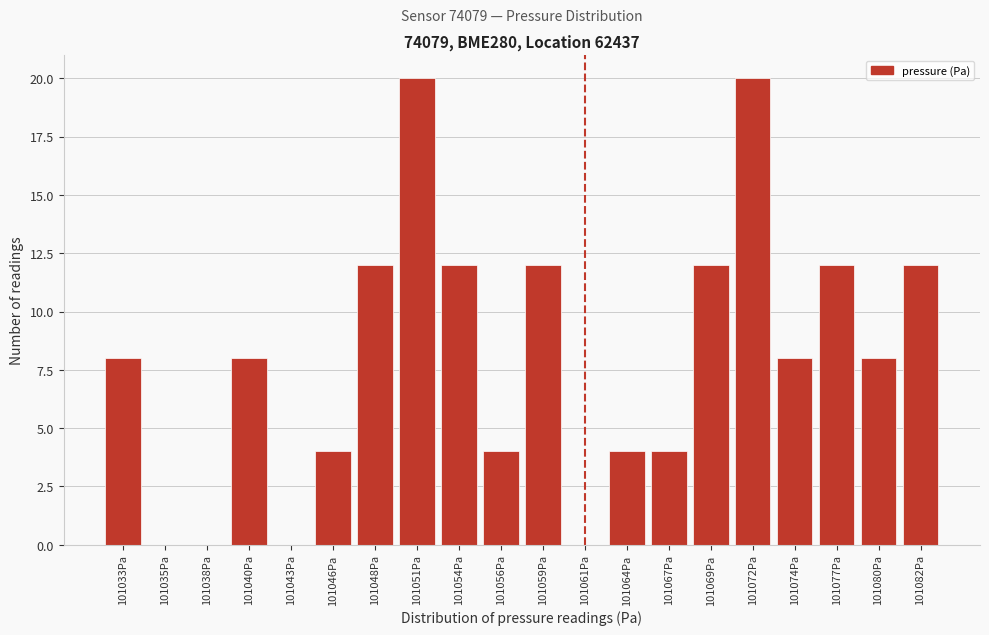

Reading right to left, list all the values displayed in this chart.

101082Pa=12	101080Pa=8	101077Pa=12	101074Pa=8	101072Pa=20	101069Pa=12	101067Pa=4	101064Pa=4	101061Pa=0	101059Pa=12	101056Pa=4	101054Pa=12	101051Pa=20	101048Pa=12	101046Pa=4	101043Pa=0	101040Pa=8	101038Pa=0	101035Pa=0	101033Pa=8